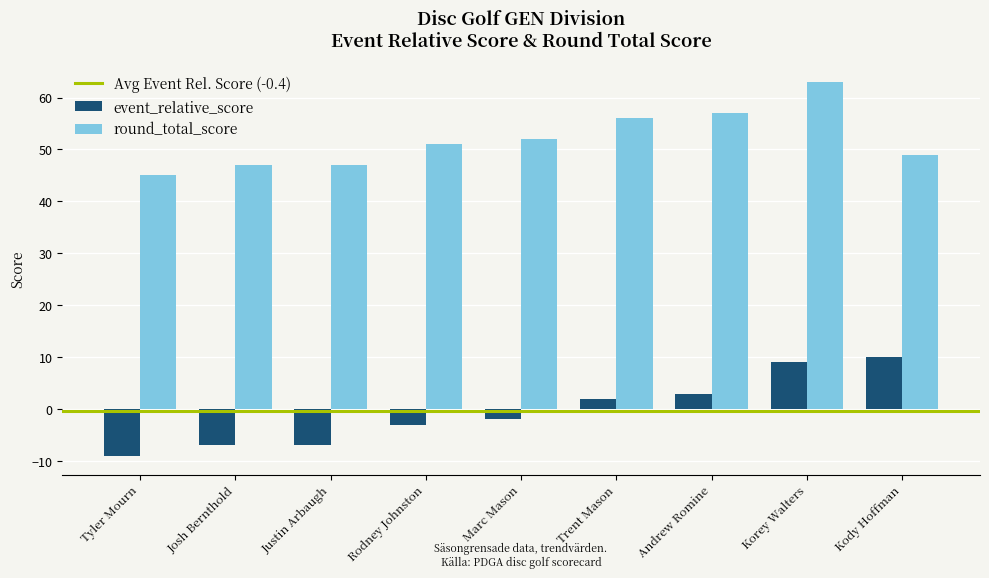

List the series in order of their overall mean, lowest first.

event_relative_score, round_total_score